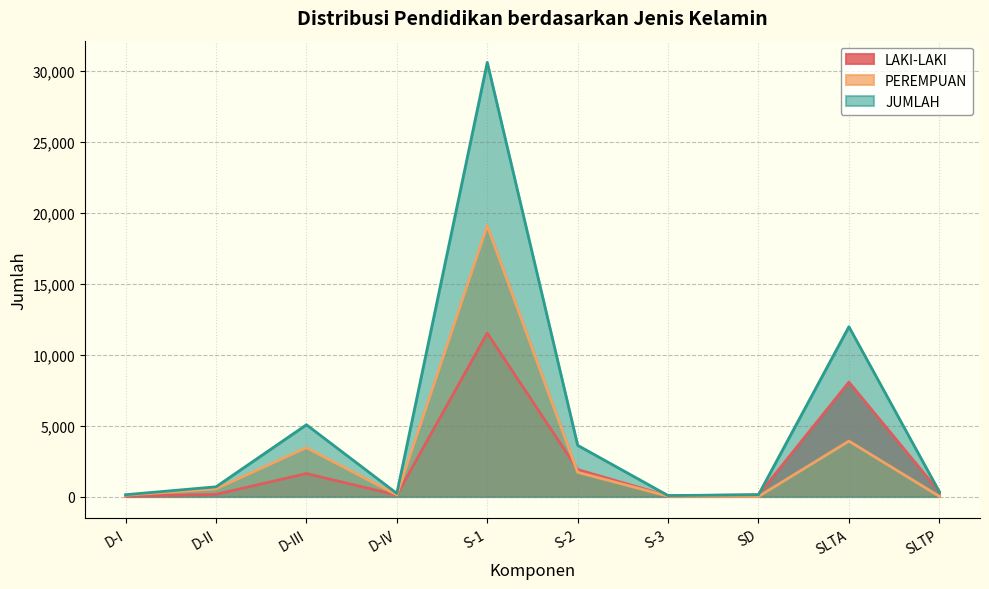

The LAKI-LAKI series shows 1620 at D-III. True or false?

True